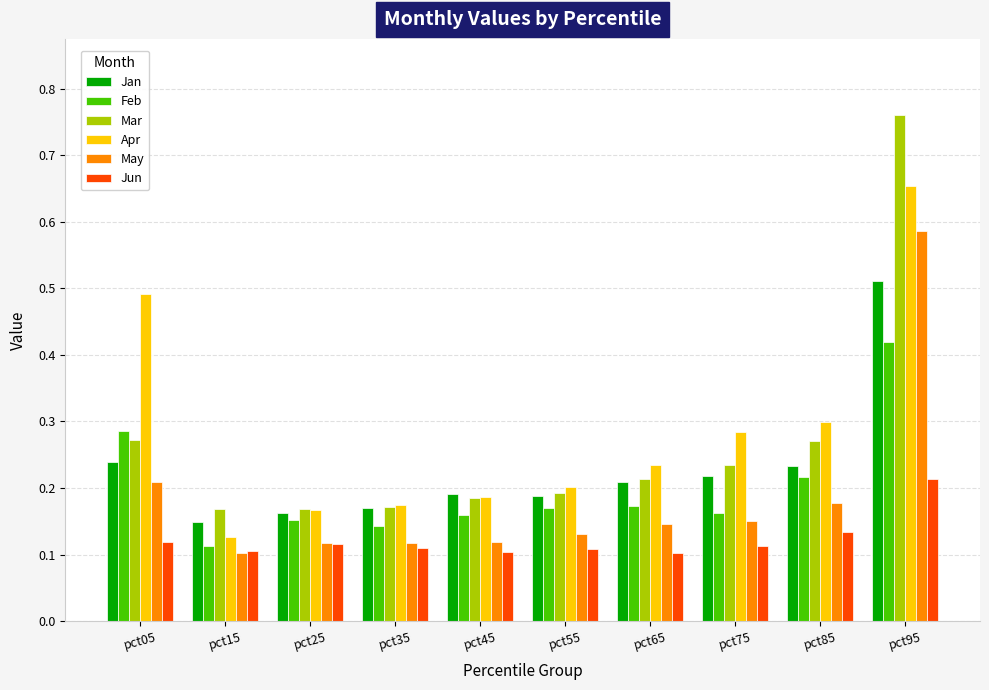

How many Feb values are between 0 and 1?

10